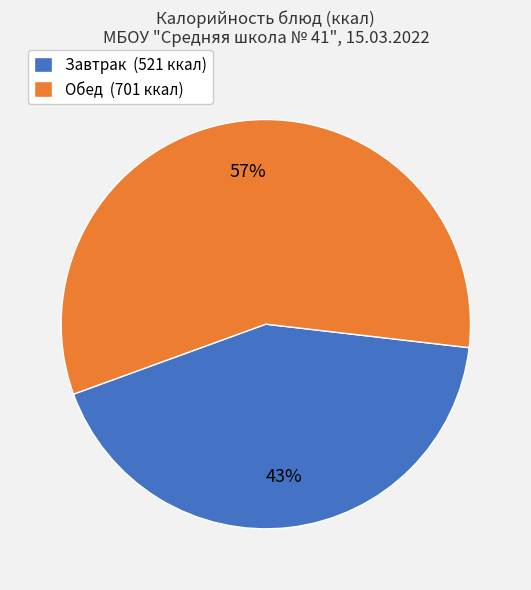

How many slices are in this pie chart?

2